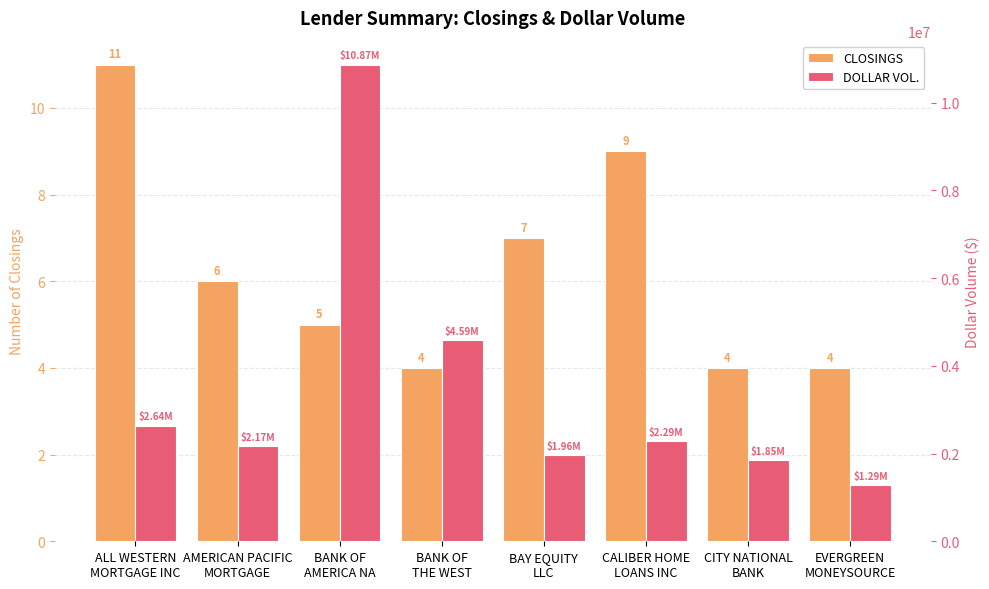

List the series in order of their peak value, highest first.

DOLLAR VOL., CLOSINGS